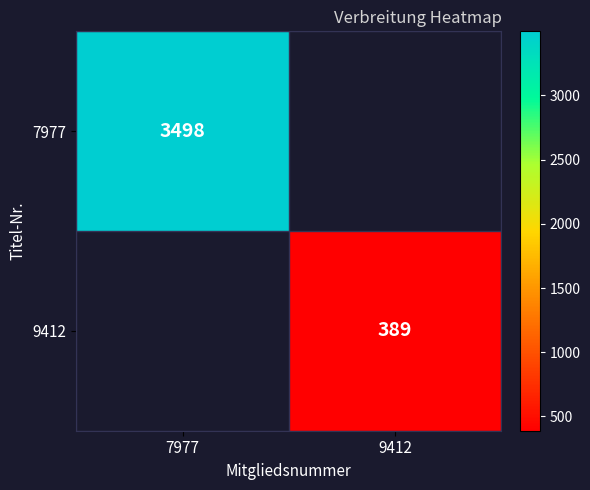

True or false: 7977 has a value of 5323 at 7977.

False